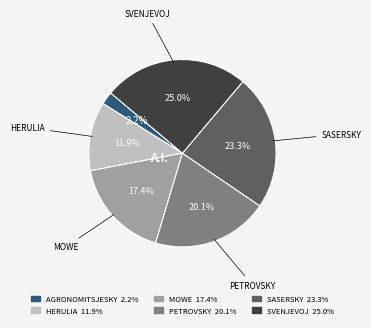

How many slices are in this pie chart?

6